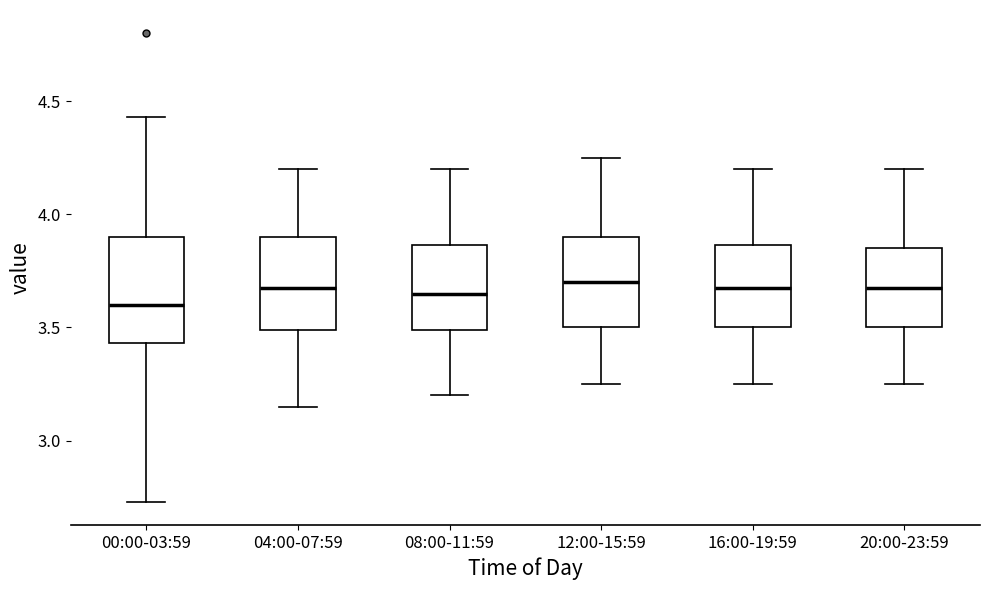

Where does the upper whisker of the box for 12:00-15:59 end on the y-axis? The values are not printed on the chart, so give them approximately, as read against the axis.

4.25